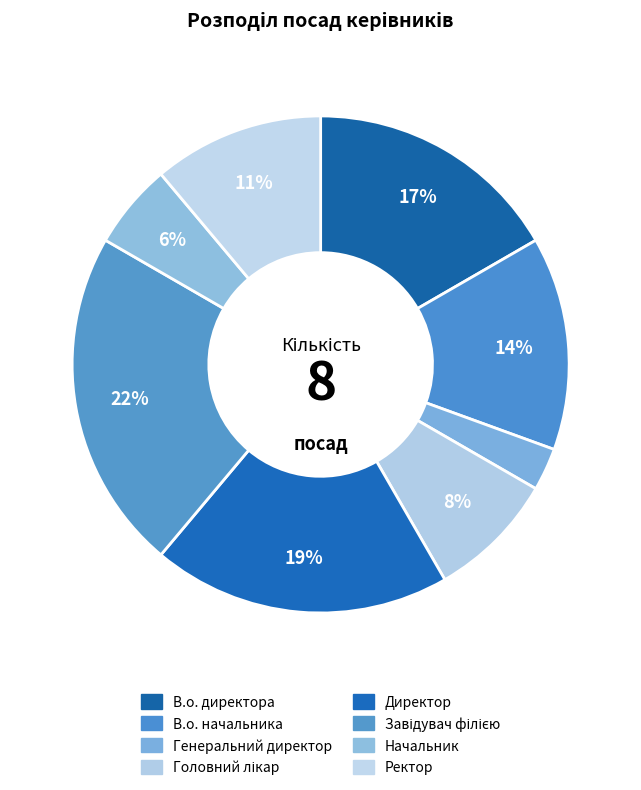

The В.о. начальника slice represents 5% of the pie. True or false?

False